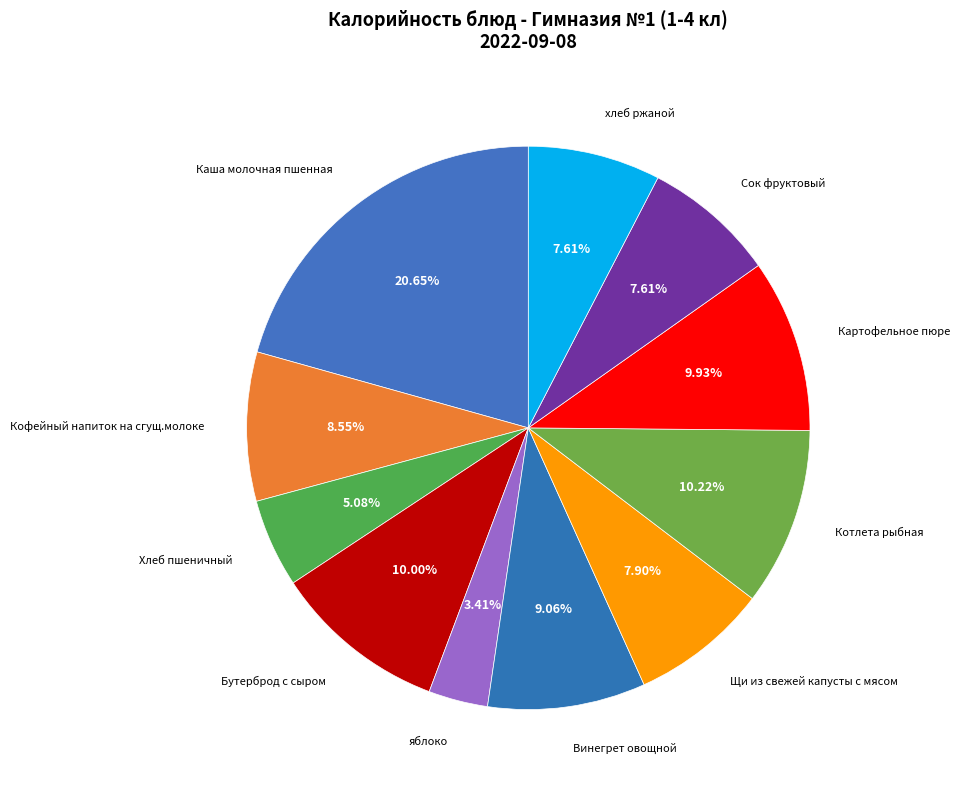

Is there any slice that represents more than half of the pie?

No